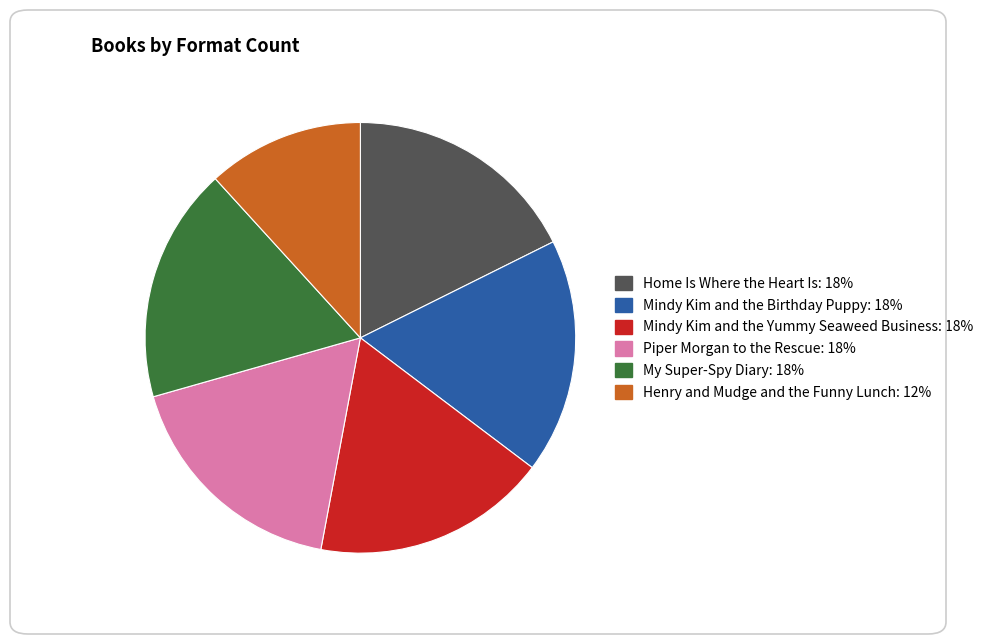

True or false: Mindy Kim and the Birthday Puppy accounts for 18% of the total.

True